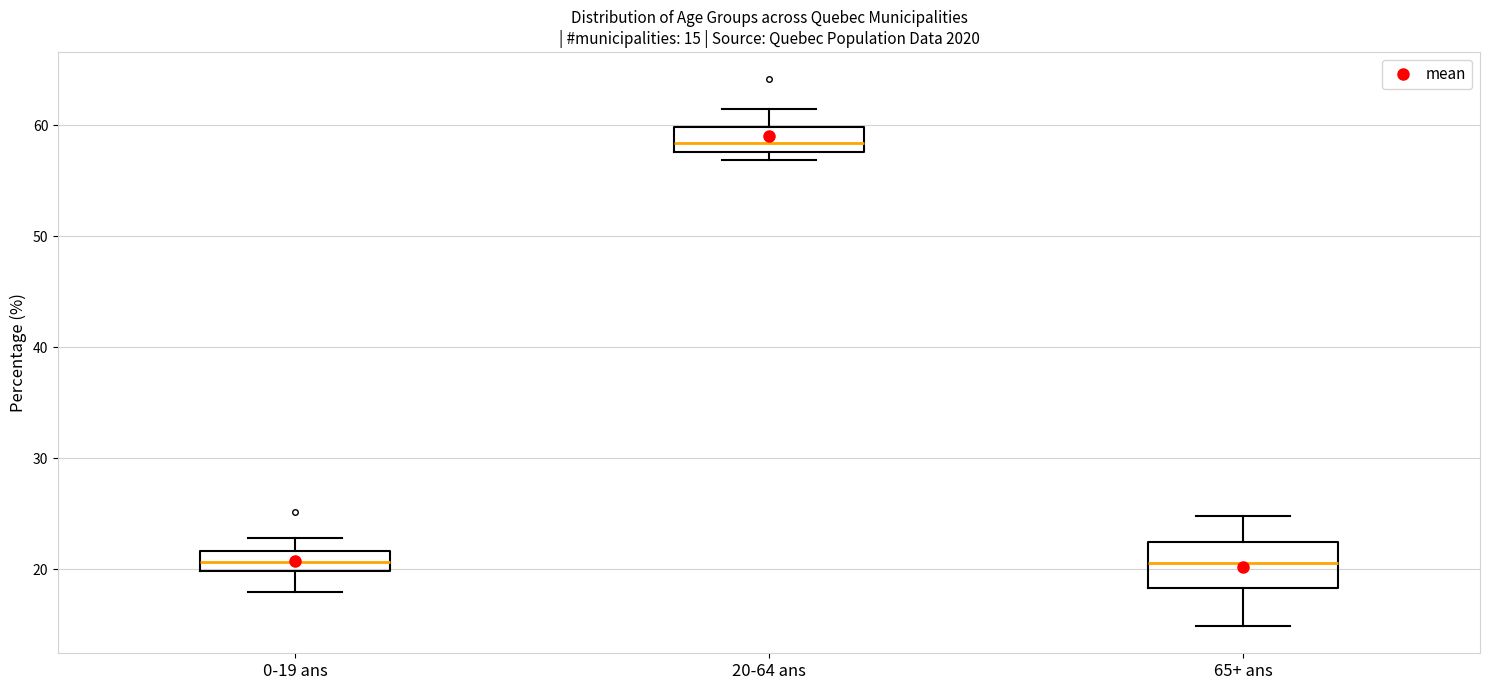

Which box is the tallest, from its lower edge to its upper edge?

65+ ans